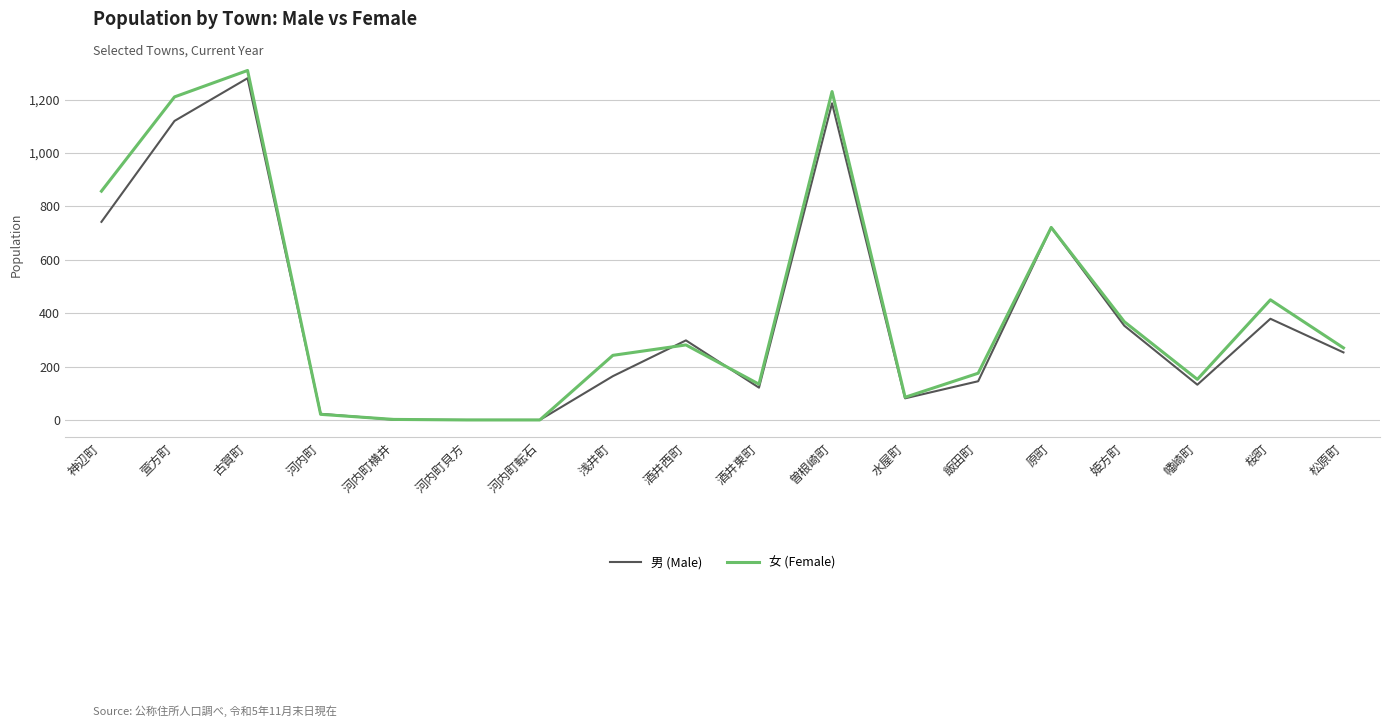

What value does the 男 (Male) series have at 曽根崎町?

1186